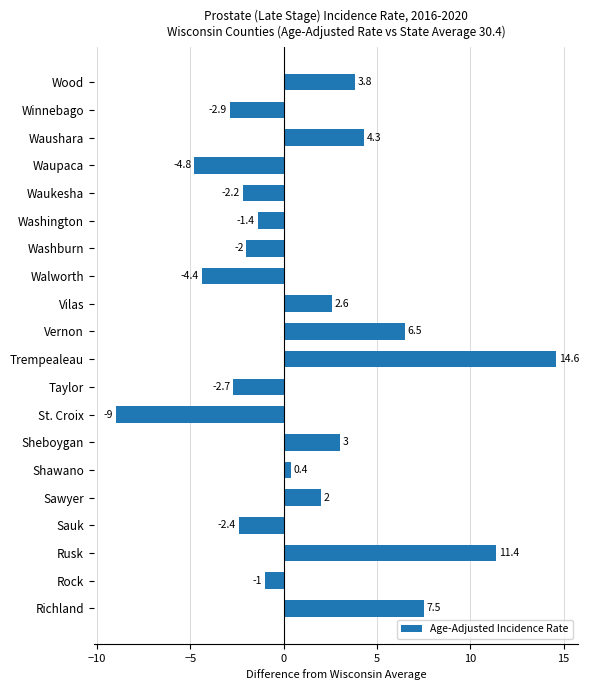

What is the approximate value at Walworth?

-4.4